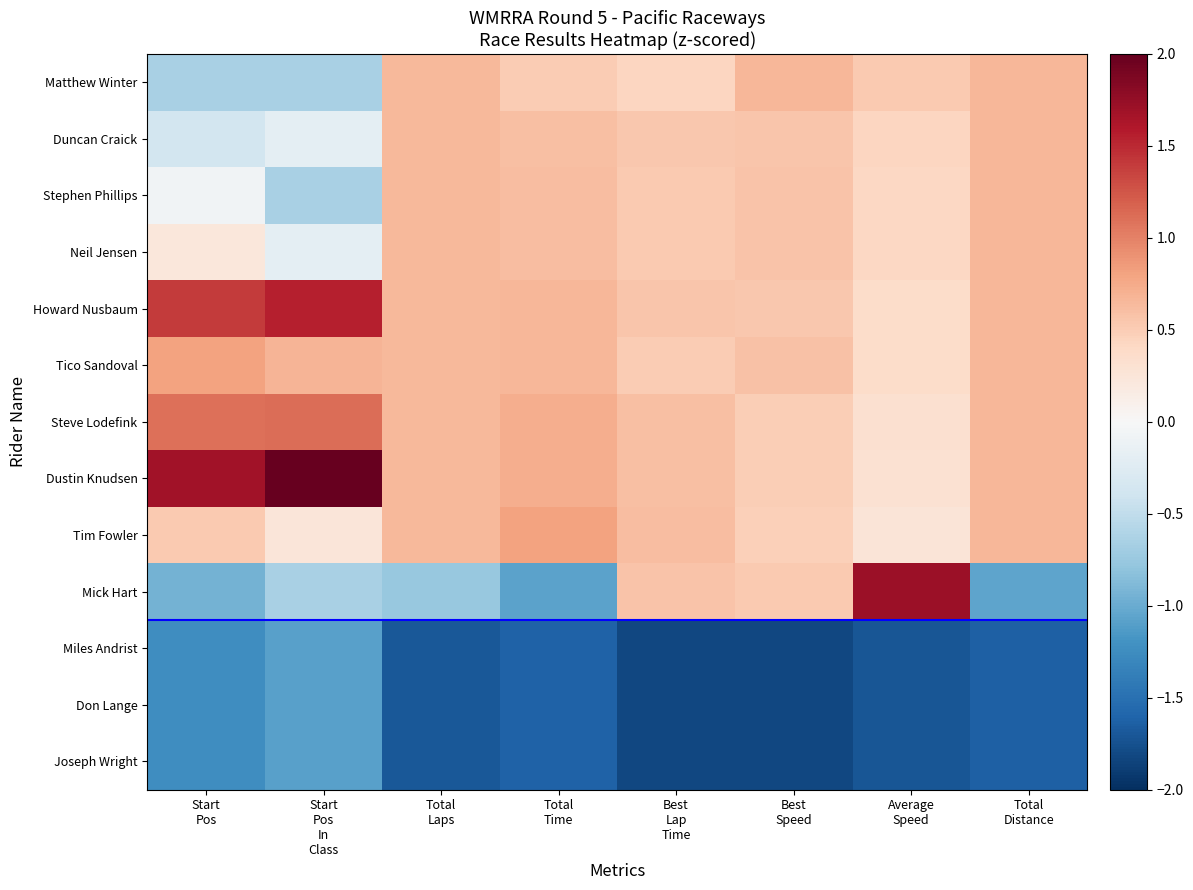

Reading right to left, what are all the values shown in this chart?

Matthew Winter: Total
Distance=0.7	Average
Speed=0.5	Best
Speed=0.7	Best
Lap
Time=0.4	Total
Time=0.5	Total
Laps=0.6	Start
Pos
In
Class=-0.6	Start
Pos=-0.7
Duncan Craick: Total
Distance=0.7	Average
Speed=0.4	Best
Speed=0.6	Best
Lap
Time=0.5	Total
Time=0.6	Total
Laps=0.6	Start
Pos
In
Class=-0.2	Start
Pos=-0.4
Stephen Phillips: Total
Distance=0.7	Average
Speed=0.4	Best
Speed=0.6	Best
Lap
Time=0.5	Total
Time=0.6	Total
Laps=0.6	Start
Pos
In
Class=-0.6	Start
Pos=-0.1
Neil Jensen: Total
Distance=0.7	Average
Speed=0.4	Best
Speed=0.6	Best
Lap
Time=0.5	Total
Time=0.6	Total
Laps=0.6	Start
Pos
In
Class=-0.2	Start
Pos=0.2
Howard Nusbaum: Total
Distance=0.7	Average
Speed=0.4	Best
Speed=0.5	Best
Lap
Time=0.5	Total
Time=0.7	Total
Laps=0.6	Start
Pos
In
Class=1.6	Start
Pos=1.4
Tico Sandoval: Total
Distance=0.7	Average
Speed=0.4	Best
Speed=0.6	Best
Lap
Time=0.5	Total
Time=0.7	Total
Laps=0.6	Start
Pos
In
Class=0.7	Start
Pos=0.8
Steve Lodefink: Total
Distance=0.7	Average
Speed=0.3	Best
Speed=0.5	Best
Lap
Time=0.6	Total
Time=0.7	Total
Laps=0.6	Start
Pos
In
Class=1.1	Start
Pos=1.1
Dustin Knudsen: Total
Distance=0.7	Average
Speed=0.3	Best
Speed=0.5	Best
Lap
Time=0.6	Total
Time=0.7	Total
Laps=0.6	Start
Pos
In
Class=2.0	Start
Pos=1.7
Tim Fowler: Total
Distance=0.7	Average
Speed=0.3	Best
Speed=0.5	Best
Lap
Time=0.6	Total
Time=0.8	Total
Laps=0.6	Start
Pos
In
Class=0.2	Start
Pos=0.5
Mick Hart: Total
Distance=-1.1	Average
Speed=1.7	Best
Speed=0.5	Best
Lap
Time=0.6	Total
Time=-1.1	Total
Laps=-0.8	Start
Pos
In
Class=-0.6	Start
Pos=-0.9
Miles Andrist: Total
Distance=-1.6	Average
Speed=-1.7	Best
Speed=-1.8	Best
Lap
Time=-1.8	Total
Time=-1.6	Total
Laps=-1.7	Start
Pos
In
Class=-1.1	Start
Pos=-1.2
Don Lange: Total
Distance=-1.6	Average
Speed=-1.7	Best
Speed=-1.8	Best
Lap
Time=-1.8	Total
Time=-1.6	Total
Laps=-1.7	Start
Pos
In
Class=-1.1	Start
Pos=-1.2
Joseph Wright: Total
Distance=-1.6	Average
Speed=-1.7	Best
Speed=-1.8	Best
Lap
Time=-1.8	Total
Time=-1.6	Total
Laps=-1.7	Start
Pos
In
Class=-1.1	Start
Pos=-1.2